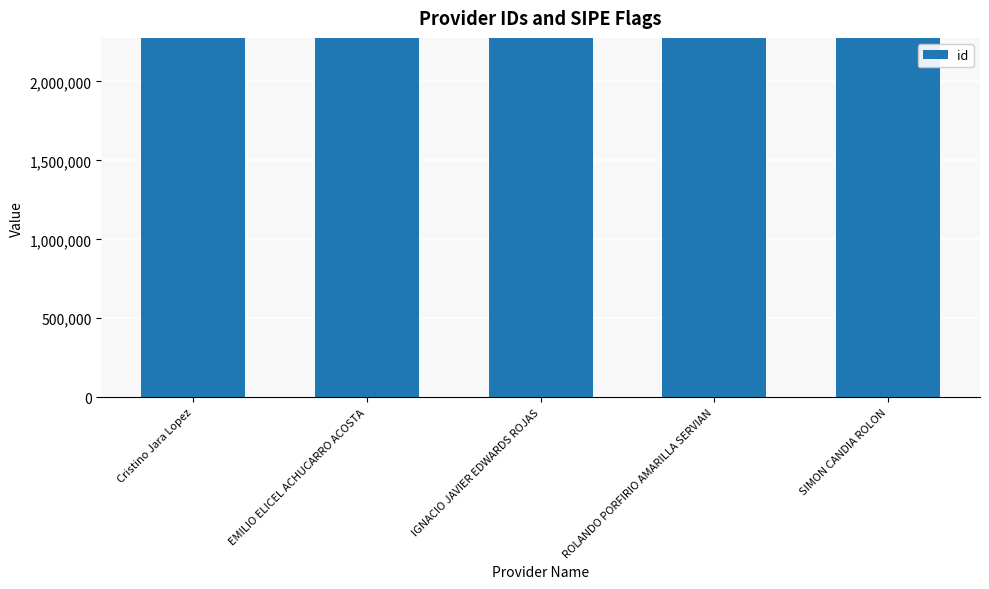

Rank the categories by value from highest to lowest.

ROLANDO PORFIRIO AMARILLA SERVIAN, SIMON CANDIA ROLON, Cristino Jara Lopez, IGNACIO JAVIER EDWARDS ROJAS, EMILIO ELICEL ACHUCARRO ACOSTA